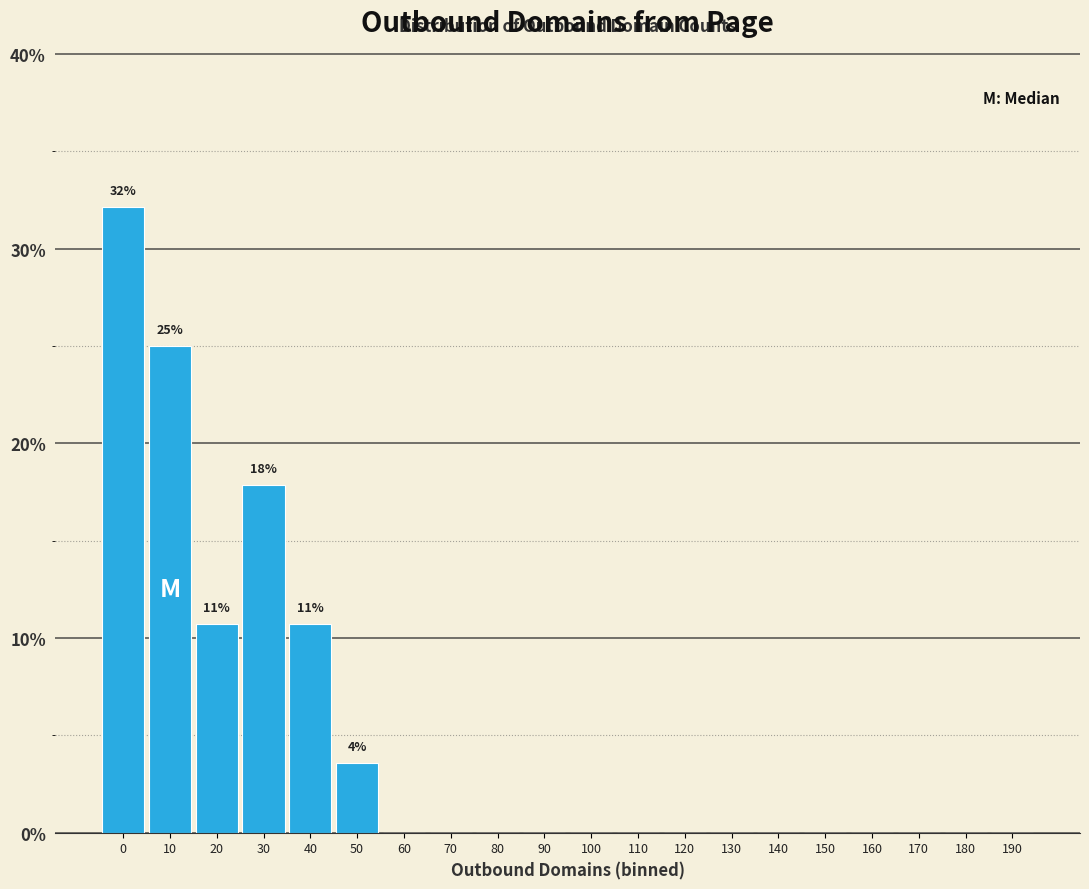

Reading right to left, list all the values displayed in this chart.

190=0.0	180=0.0	170=0.0	160=0.0	150=0.0	140=0.0	130=0.0	120=0.0	110=0.0	100=0.0	90=0.0	80=0.0	70=0.0	60=0.0	50=3.6	40=10.7	30=17.9	20=10.7	10=25.0	0=32.1